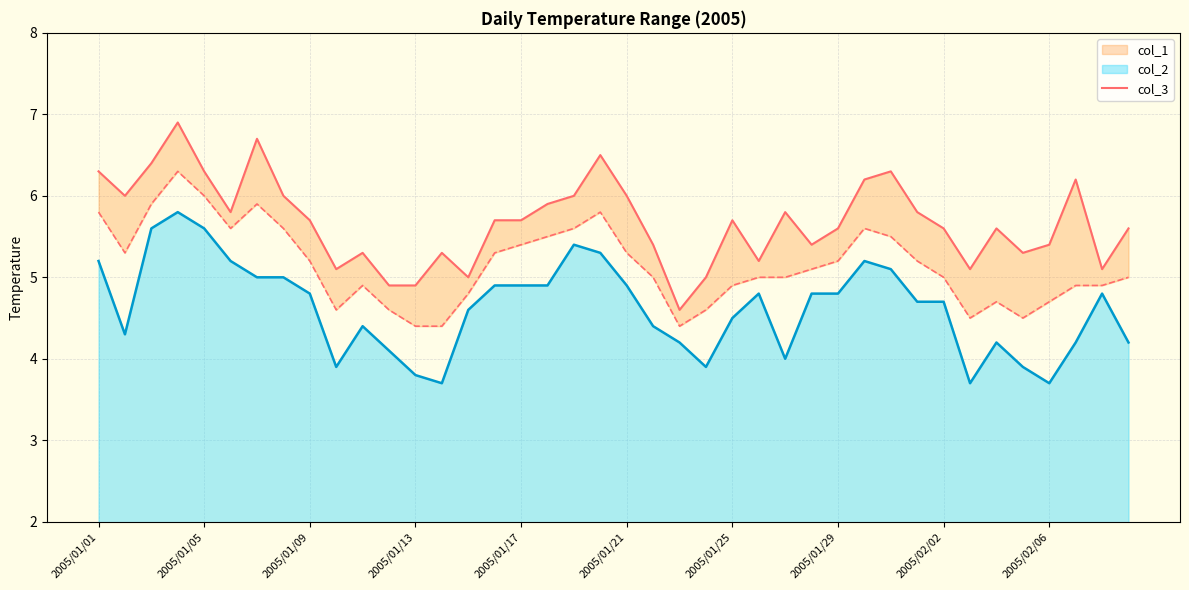

What is the difference between the second highest and second lowest values?

1.8